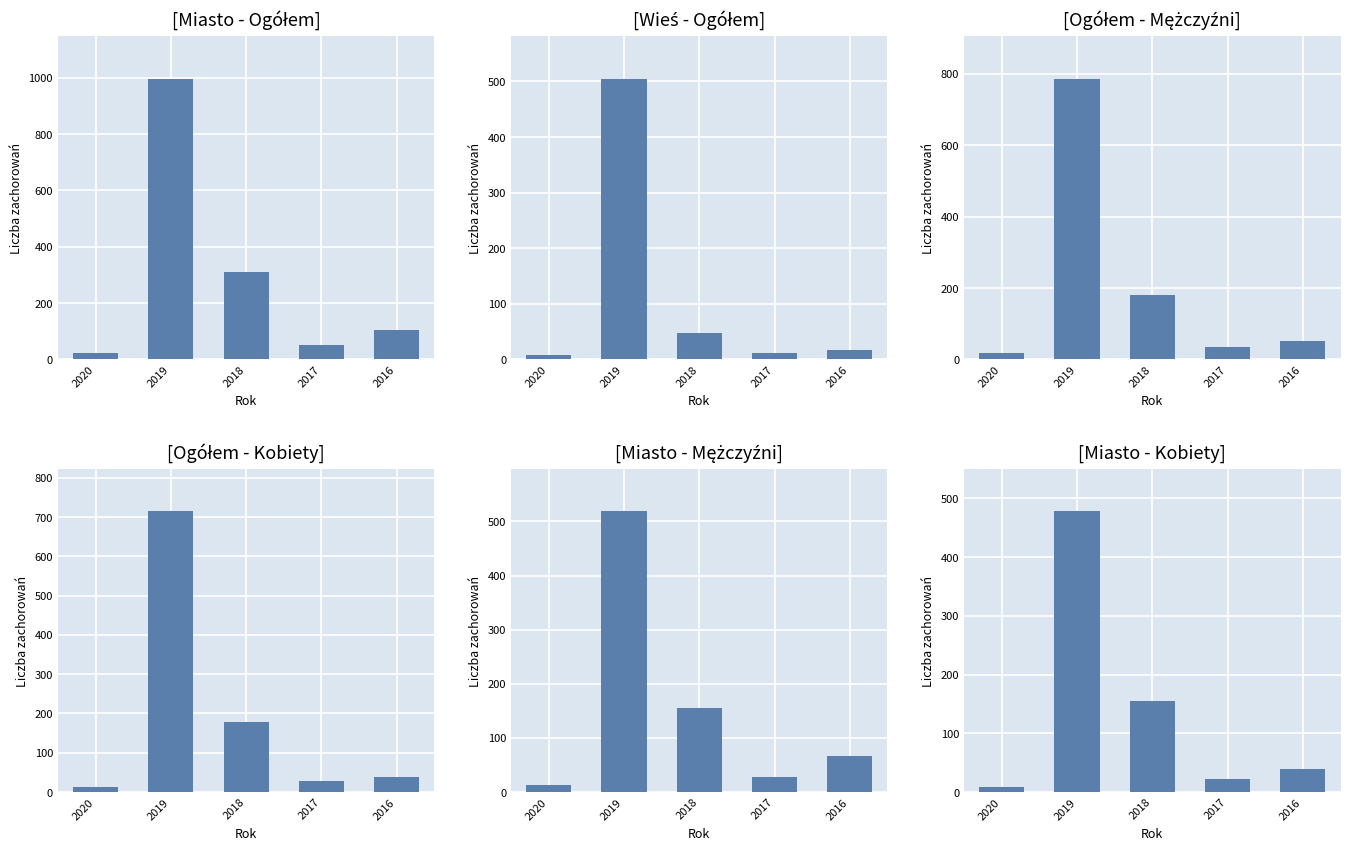

Count the number of data series in this chart.

6